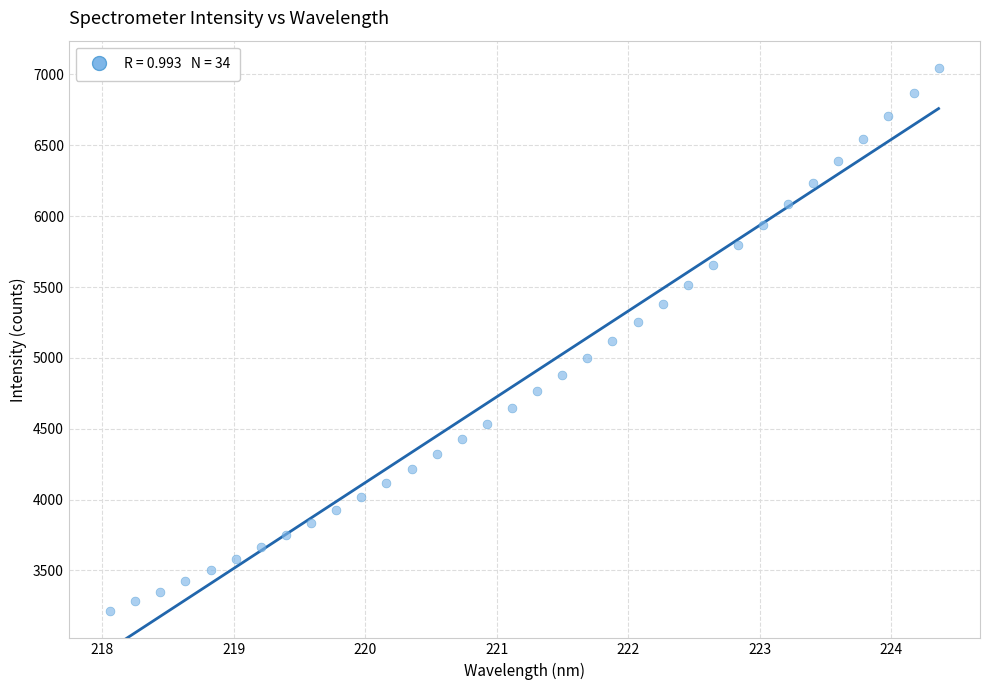

What is the range of Y values (max minus min)?

3835.1